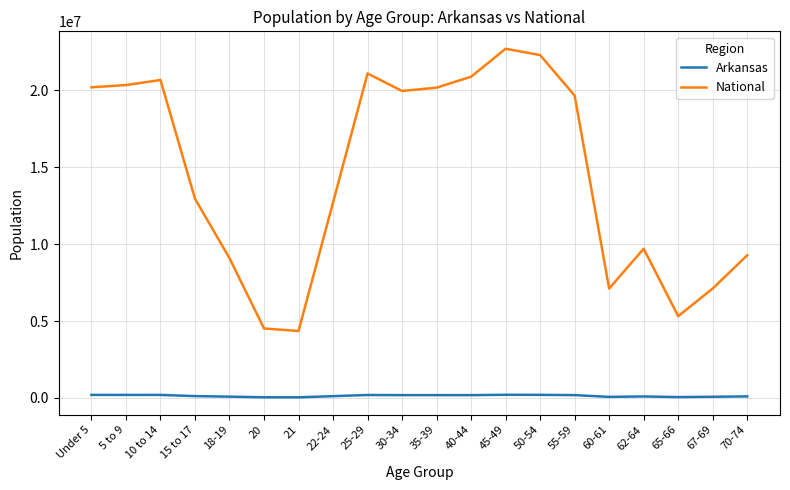

At 21, list the series in order from largest to smallest.

National, Arkansas